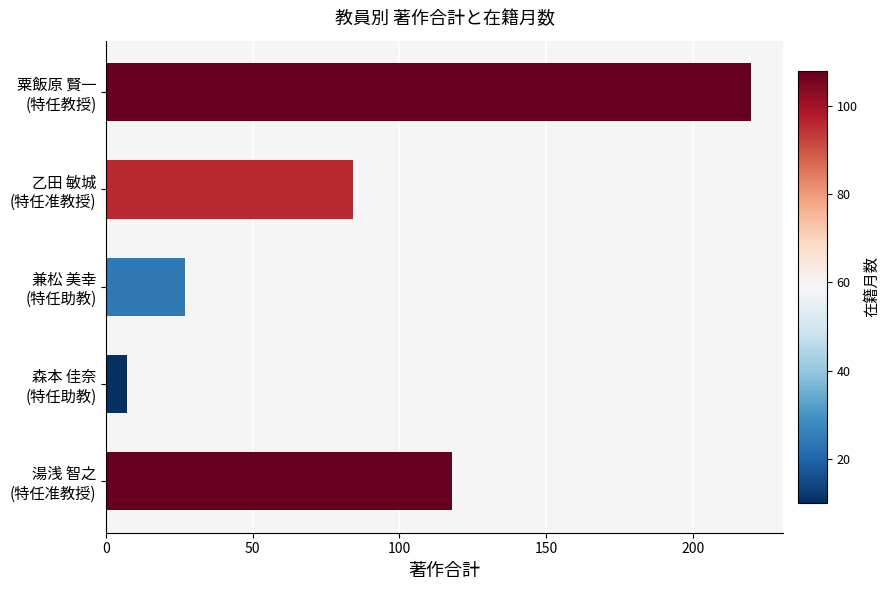

What is the greatest value displayed?

220